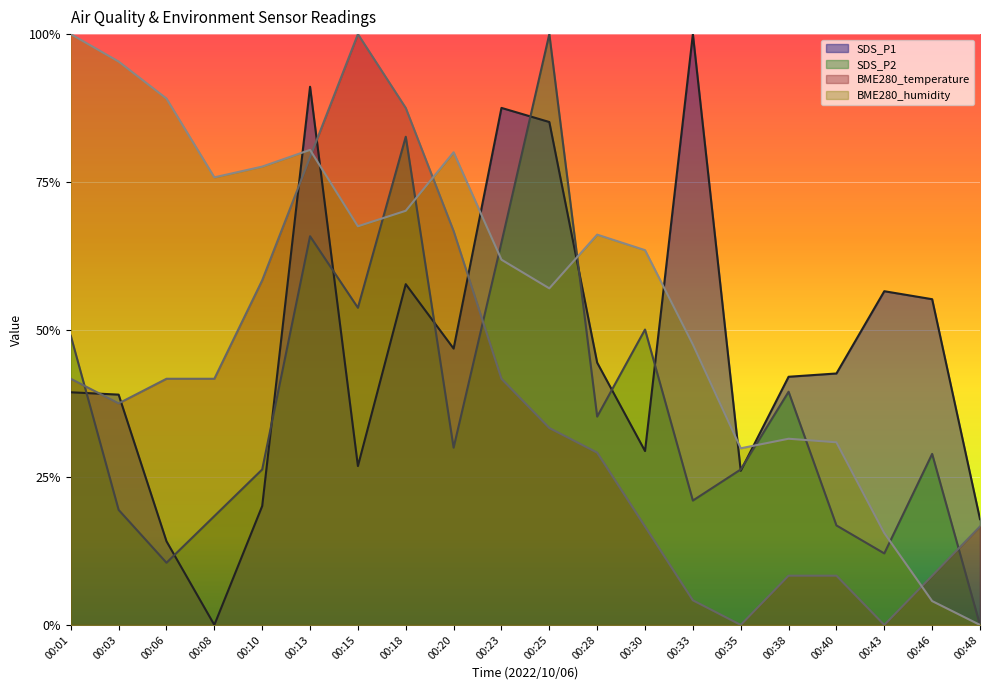

What is the sum of all SDS_P1 values?

9.2